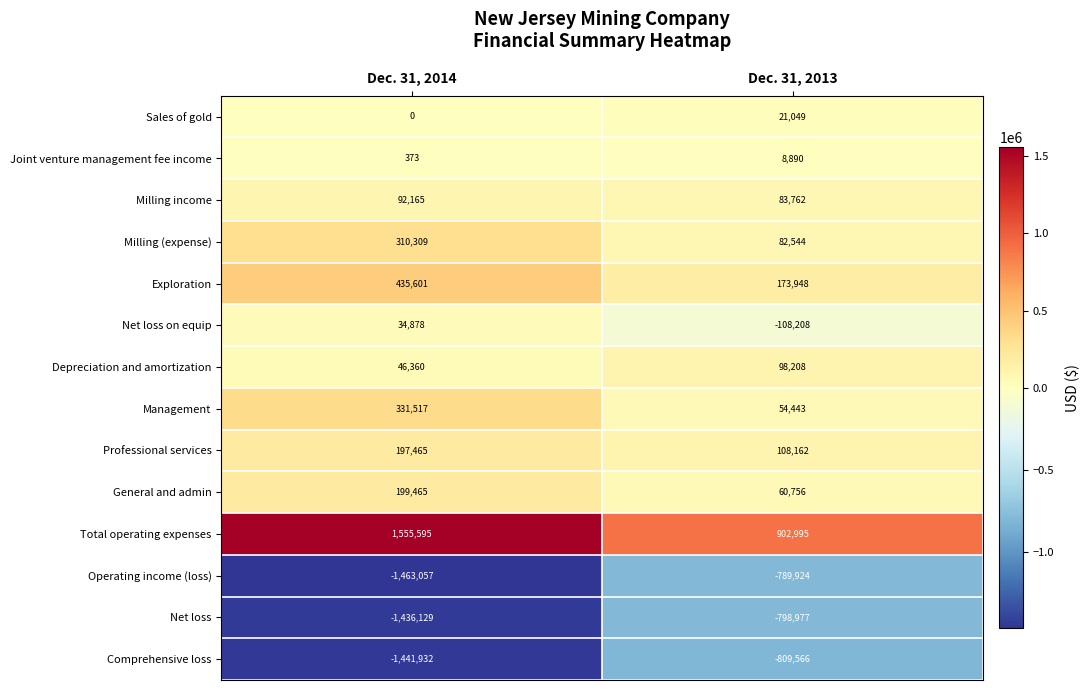

Reading left to right, list all the values displayed in this chart.

Sales of gold: Dec. 31, 2014=0	Dec. 31, 2013=21049
Joint venture management fee income: Dec. 31, 2014=373	Dec. 31, 2013=8890
Milling income: Dec. 31, 2014=92165	Dec. 31, 2013=83762
Milling (expense): Dec. 31, 2014=310309	Dec. 31, 2013=82544
Exploration: Dec. 31, 2014=435601	Dec. 31, 2013=173948
Net loss on equip: Dec. 31, 2014=34878	Dec. 31, 2013=-108208
Depreciation and amortization: Dec. 31, 2014=46360	Dec. 31, 2013=98208
Management: Dec. 31, 2014=331517	Dec. 31, 2013=54443
Professional services: Dec. 31, 2014=197465	Dec. 31, 2013=108162
General and admin: Dec. 31, 2014=199465	Dec. 31, 2013=60756
Total operating expenses: Dec. 31, 2014=1555595	Dec. 31, 2013=902995
Operating income (loss): Dec. 31, 2014=-1463057	Dec. 31, 2013=-789924
Net loss: Dec. 31, 2014=-1436129	Dec. 31, 2013=-798977
Comprehensive loss: Dec. 31, 2014=-1441932	Dec. 31, 2013=-809566